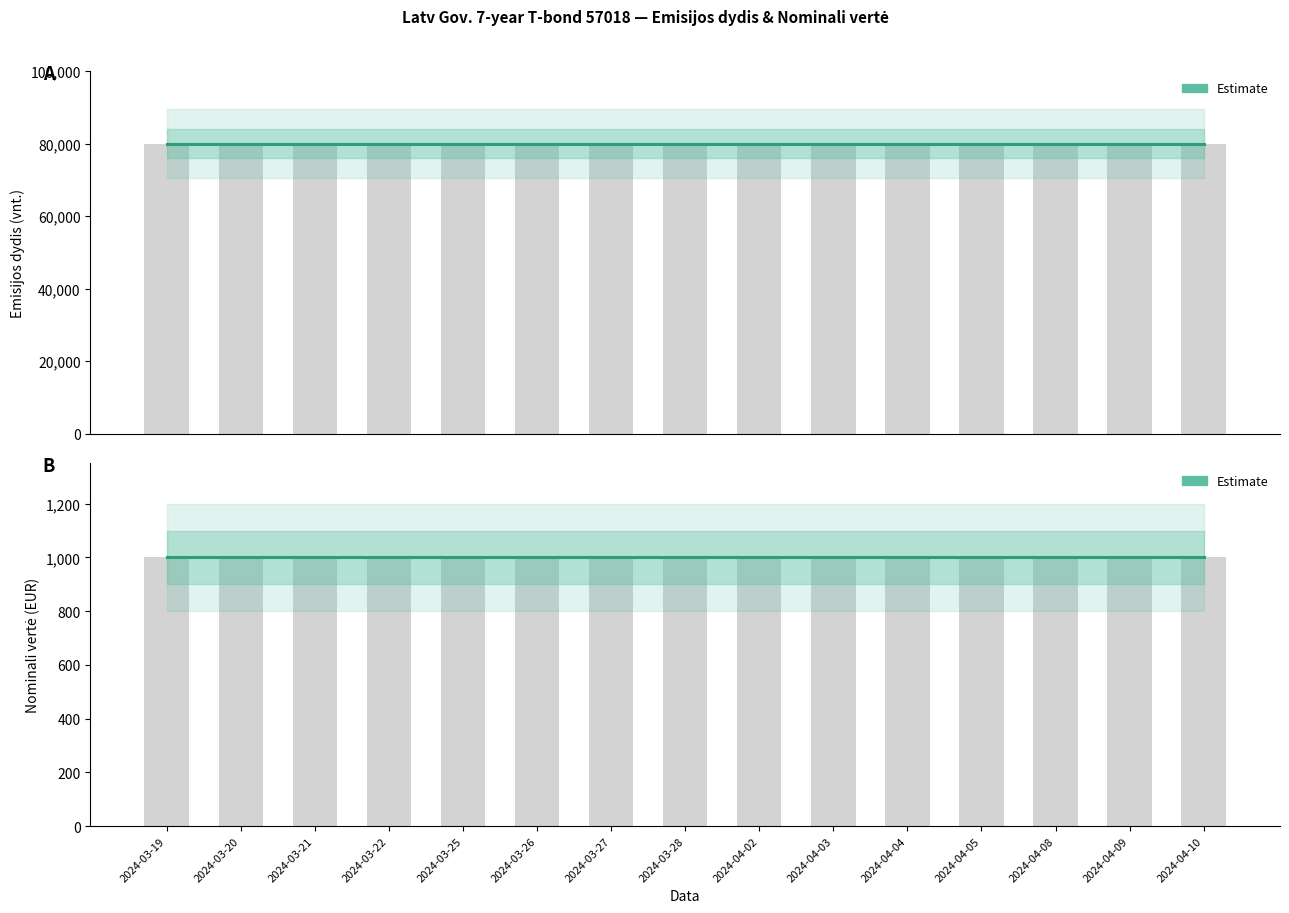

Does the chart contain stacked bars?

No